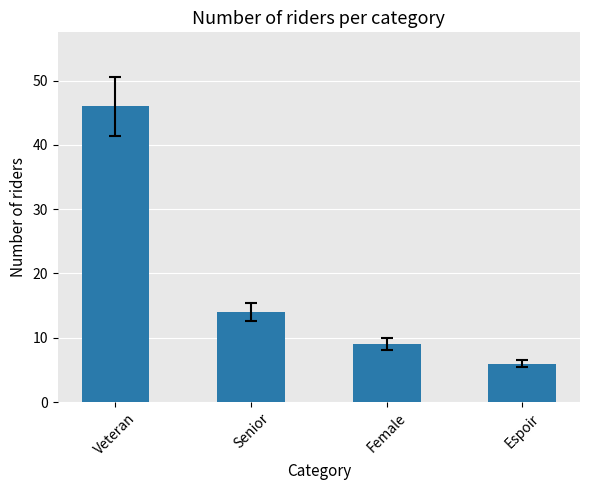

Rank the categories by value from lowest to highest.

Espoir, Female, Senior, Veteran